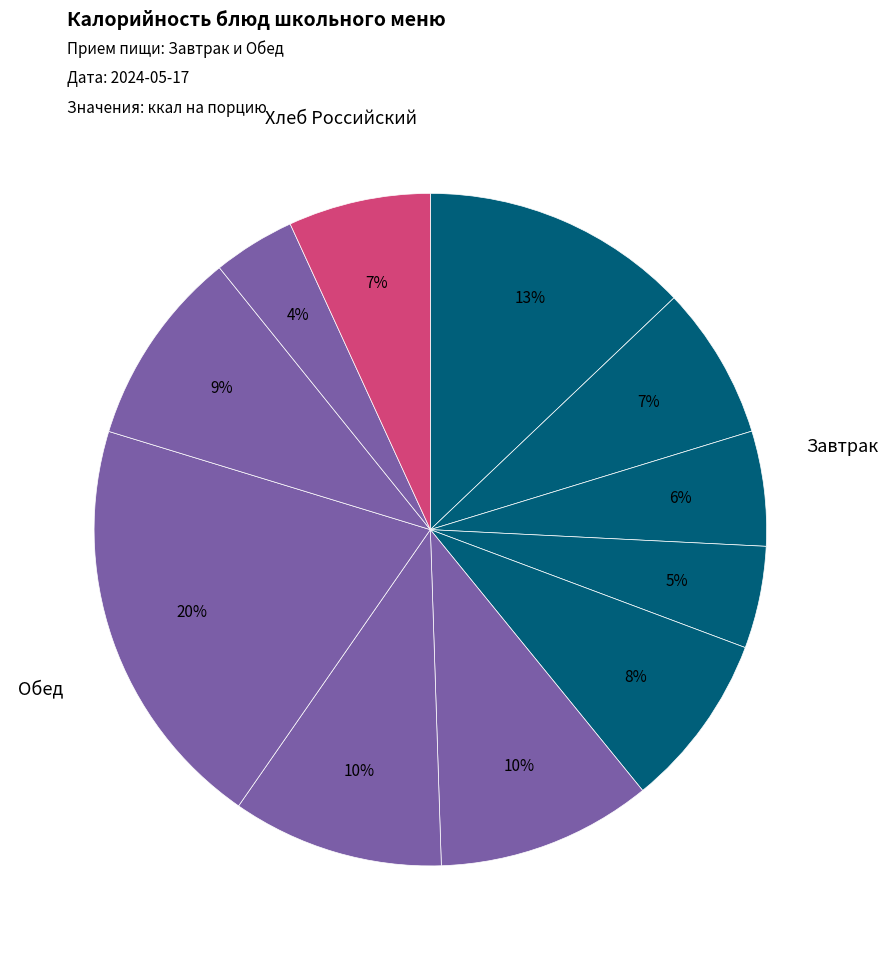

To the nearest percent, what is the average slice percentage?

9%